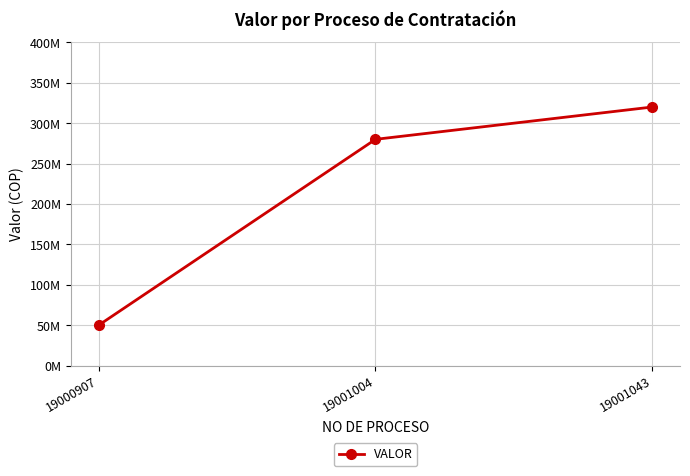

Does the chart have visible grid lines?

Yes